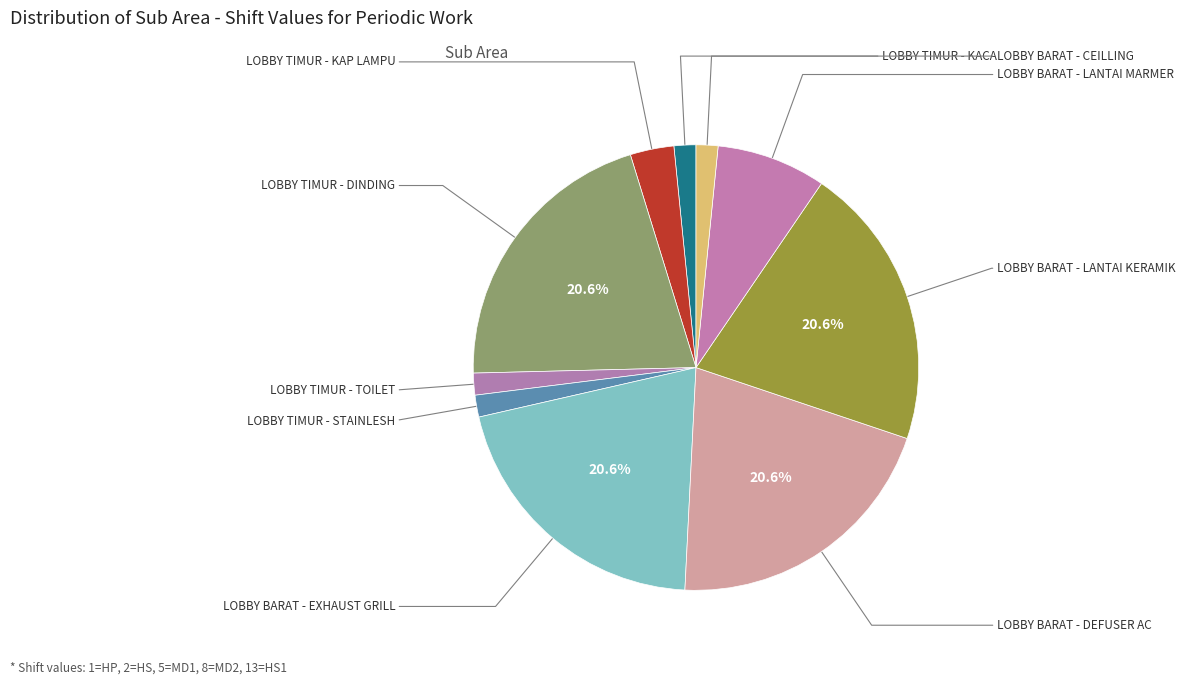

How many slices are in this pie chart?

10